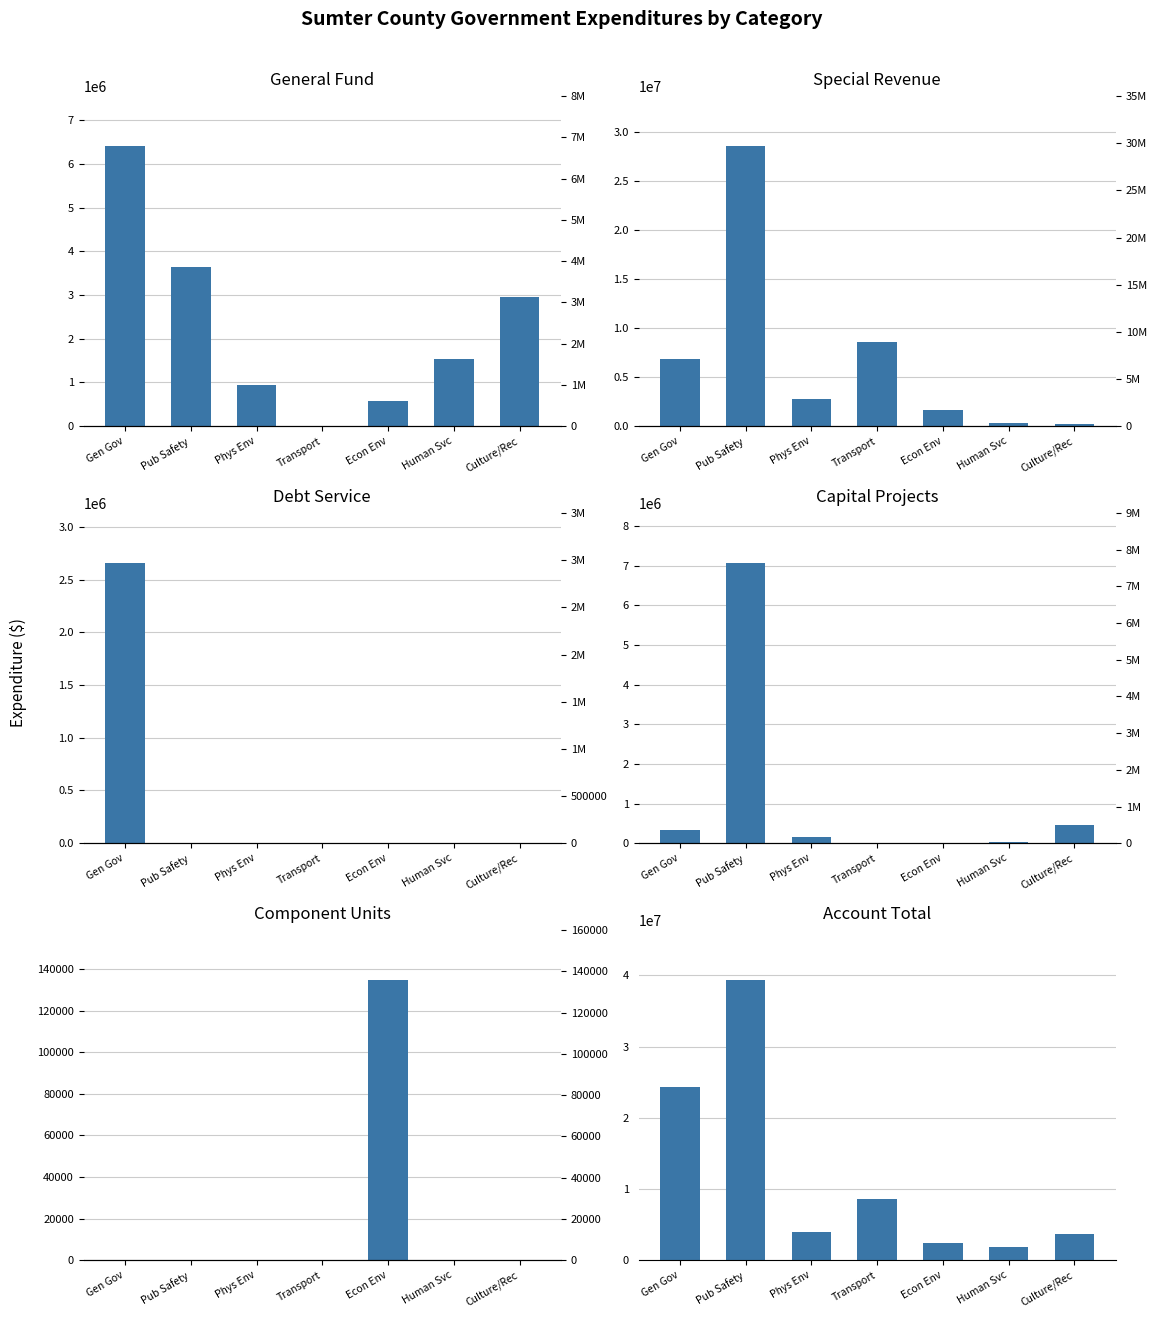

What is the label of the 6th bar from the right?

Pub Safety